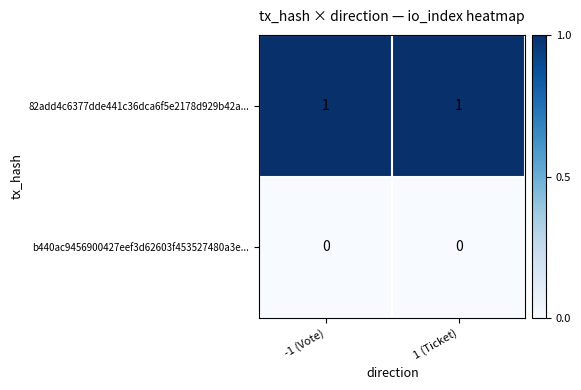

Which series has the largest total across all categories?

82add4c6377dde441c36dca6f5e2178d929b42a...